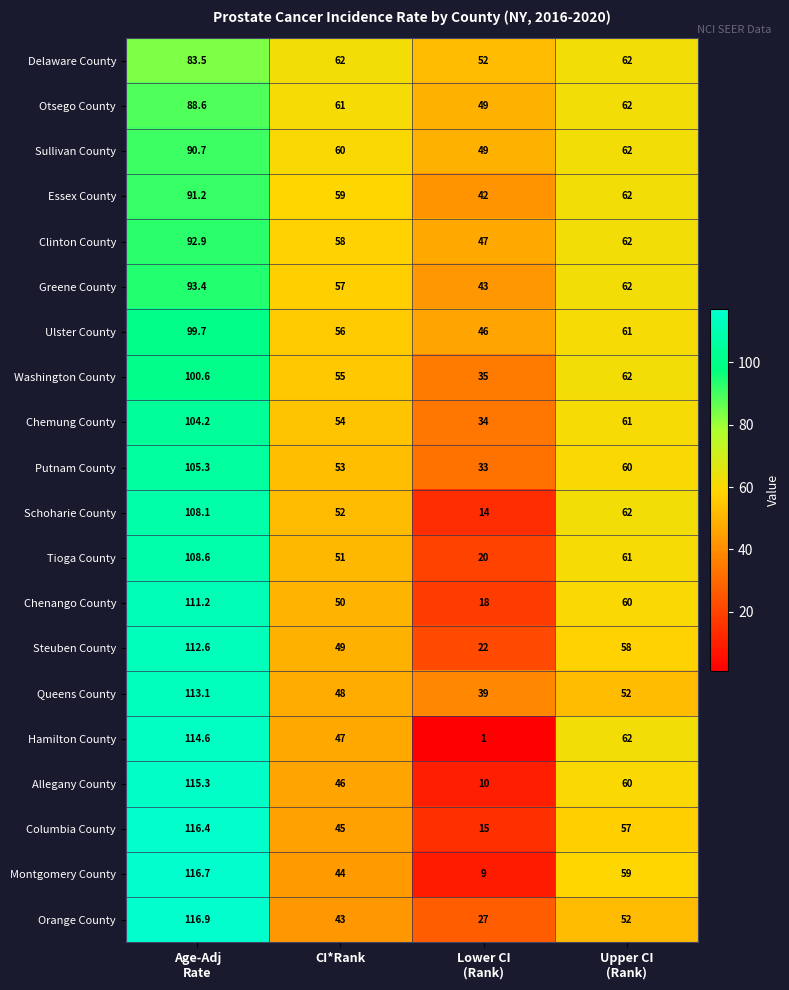

At CI*Rank, list the series in order from smallest to largest.

Orange County, Montgomery County, Columbia County, Allegany County, Hamilton County, Queens County, Steuben County, Chenango County, Tioga County, Schoharie County, Putnam County, Chemung County, Washington County, Ulster County, Greene County, Clinton County, Essex County, Sullivan County, Otsego County, Delaware County